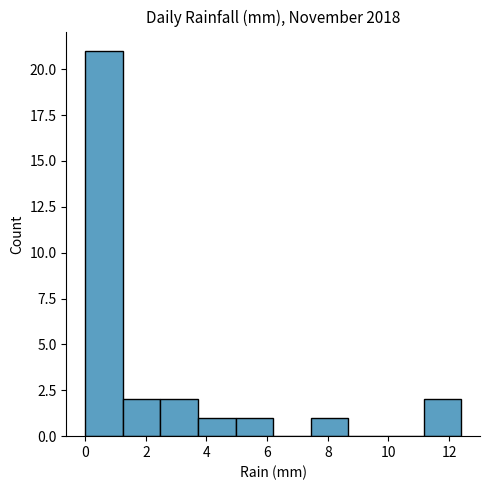

Reading left to right, list every bar in this chart as the range it spans on the x-axis followed by its height. Neither the bar edges nor the heights are printed on the chart, so give them approximately, as read against the axes.

0.00 to 1.24: 21
1.24 to 2.48: 2
2.48 to 3.72: 2
3.72 to 4.96: 1
4.96 to 6.20: 1
6.20 to 7.44: 0
7.44 to 8.68: 1
8.68 to 9.92: 0
9.92 to 11.16: 0
11.16 to 12.40: 2